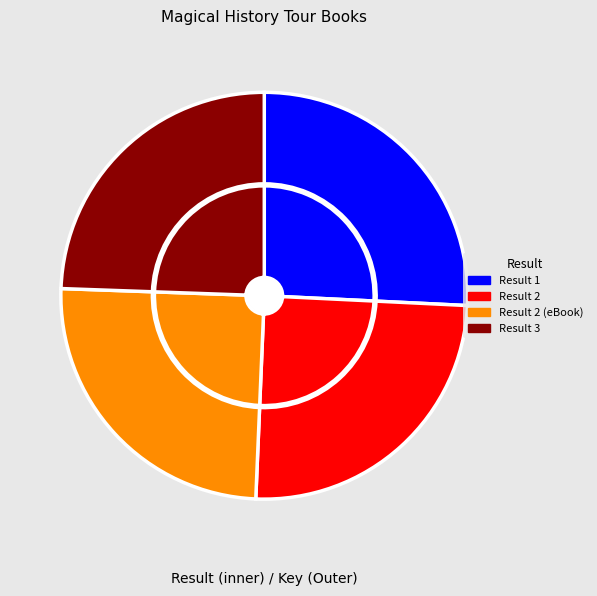

Is the sum of 2 (eBook) and 2 greater than half?

No